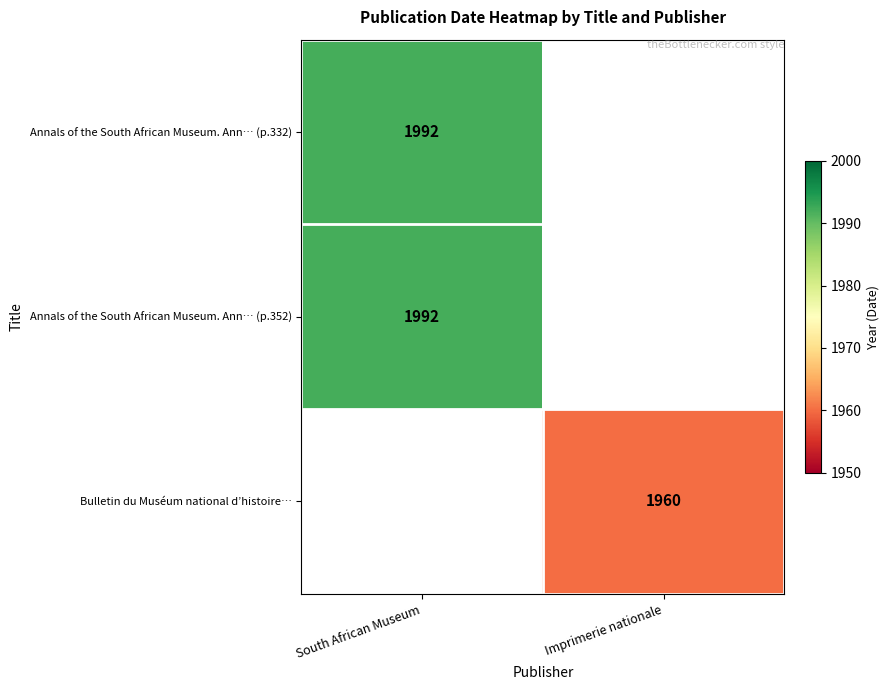

True or false: Bulletin du Muséum national d’histoire… has a value of 2910 at Imprimerie nationale.

False